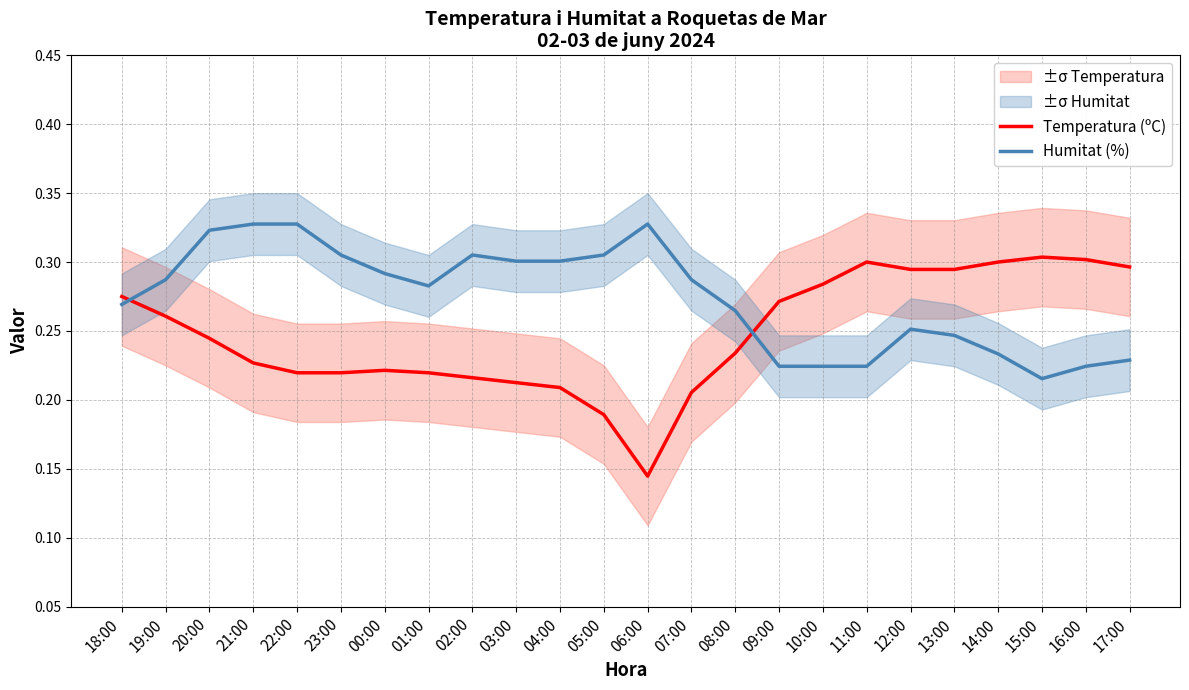

What is the sum of all Temperatura (ºC) values?

5.9